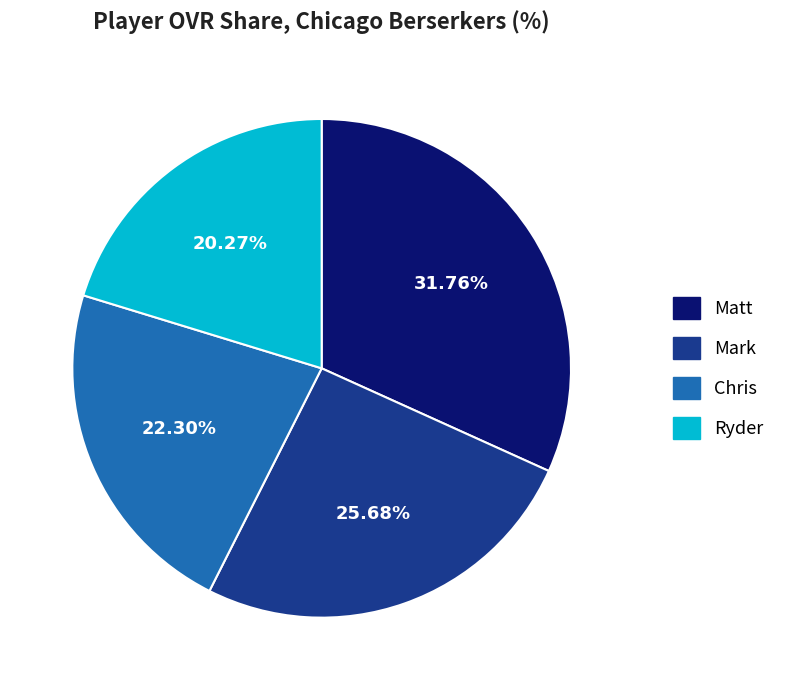

Rank the categories by value from lowest to highest.

Ryder, Chris, Mark, Matt